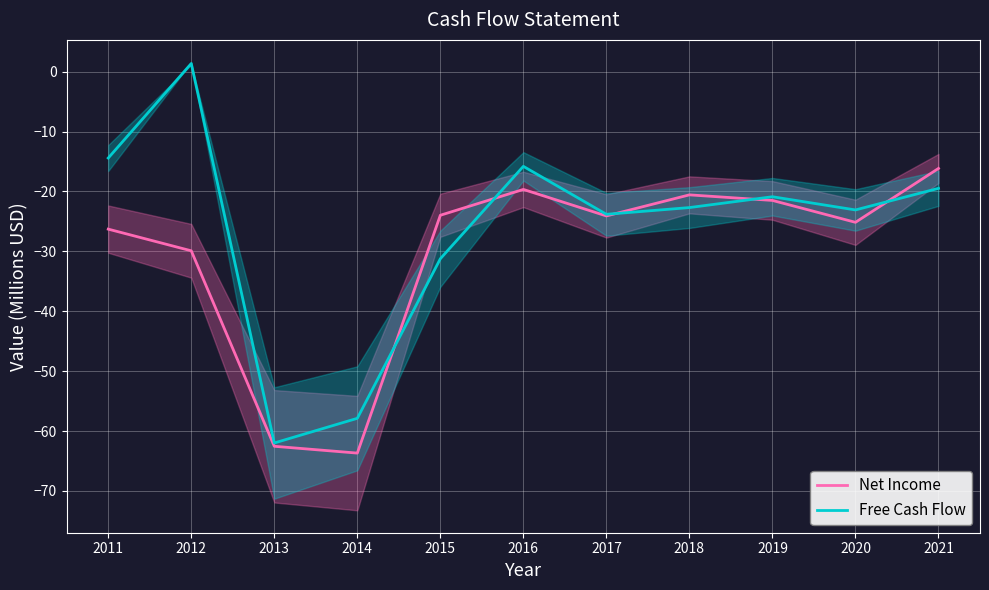

Which series changed the most between 2011 and 2017?

Free Cash Flow